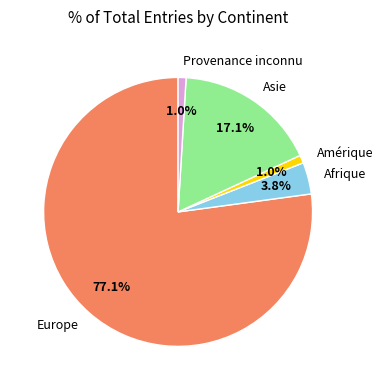

Is there a majority slice in this chart?

Yes